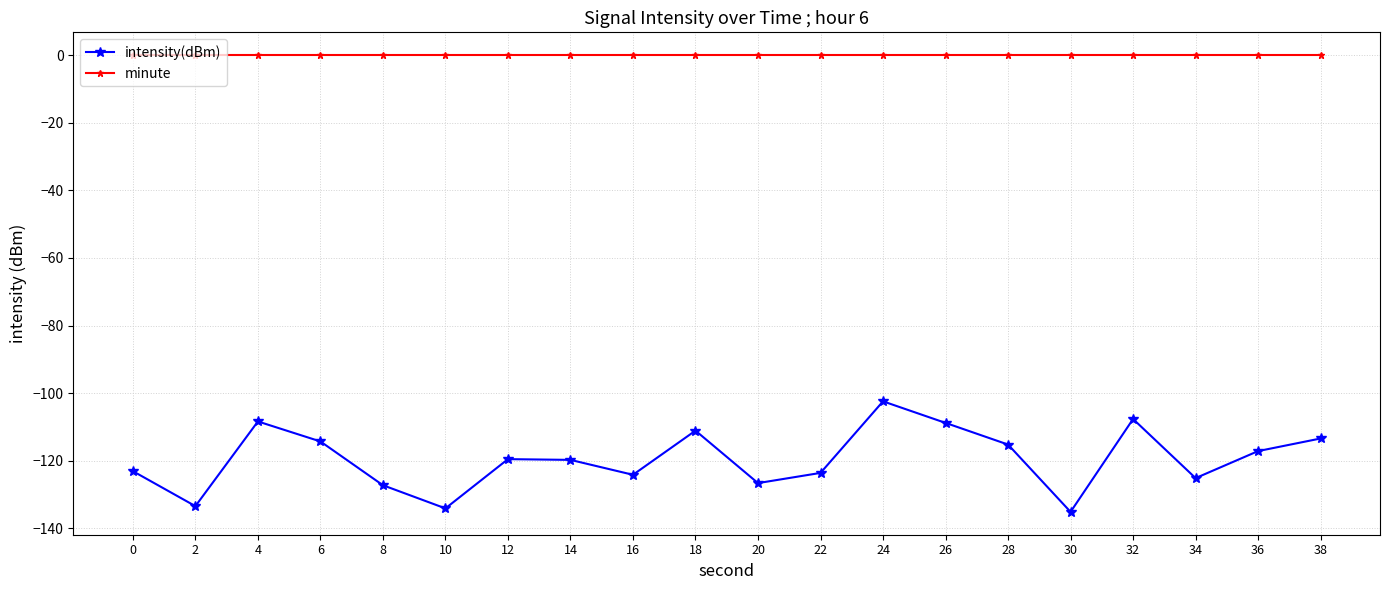

In intensity(dBm), how many points are higher than both neighbors (excluding endpoints)?

5